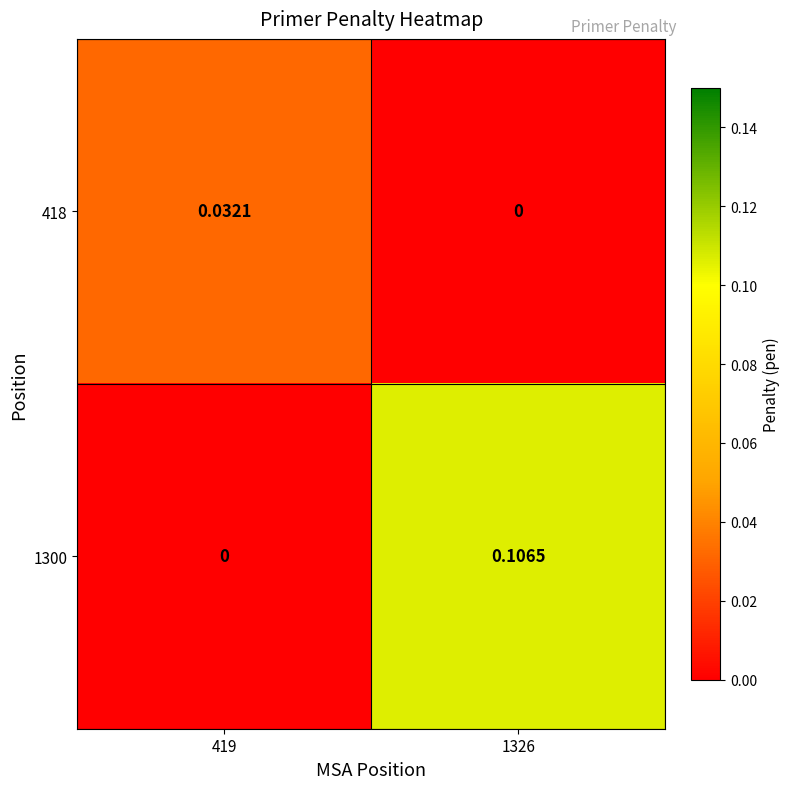

Between 419 and 1326, which series saw the biggest shift?

1300